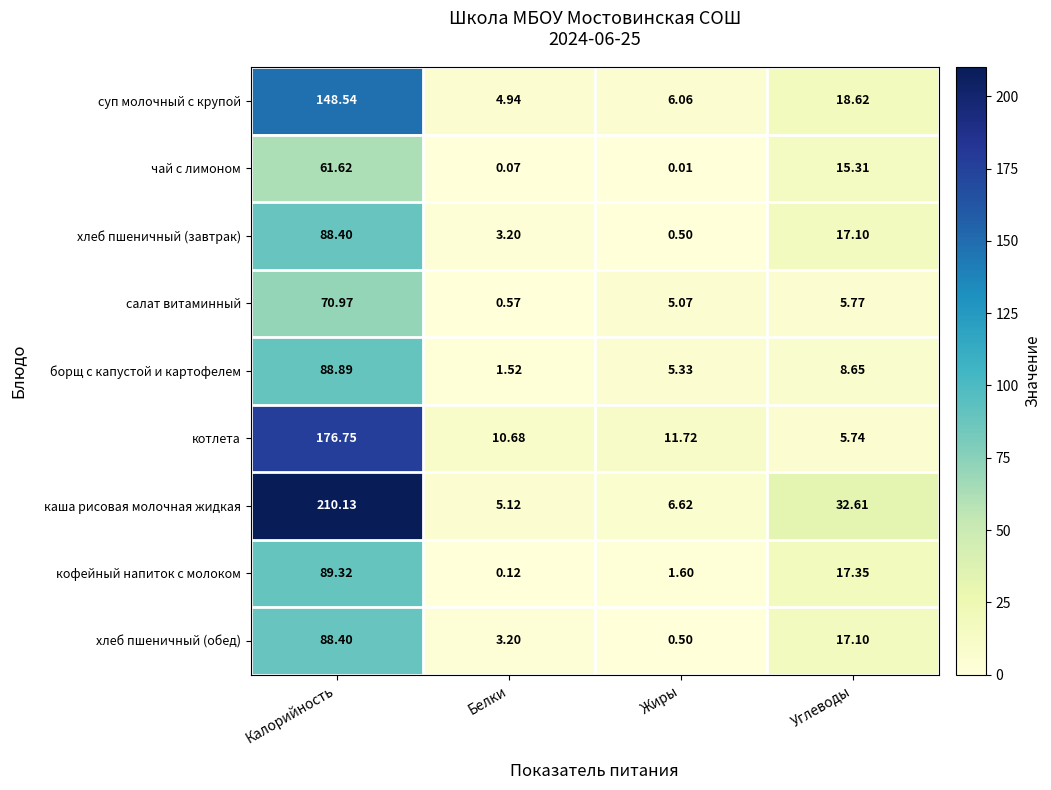

At which category is the sum across all series the highest?

Калорийность